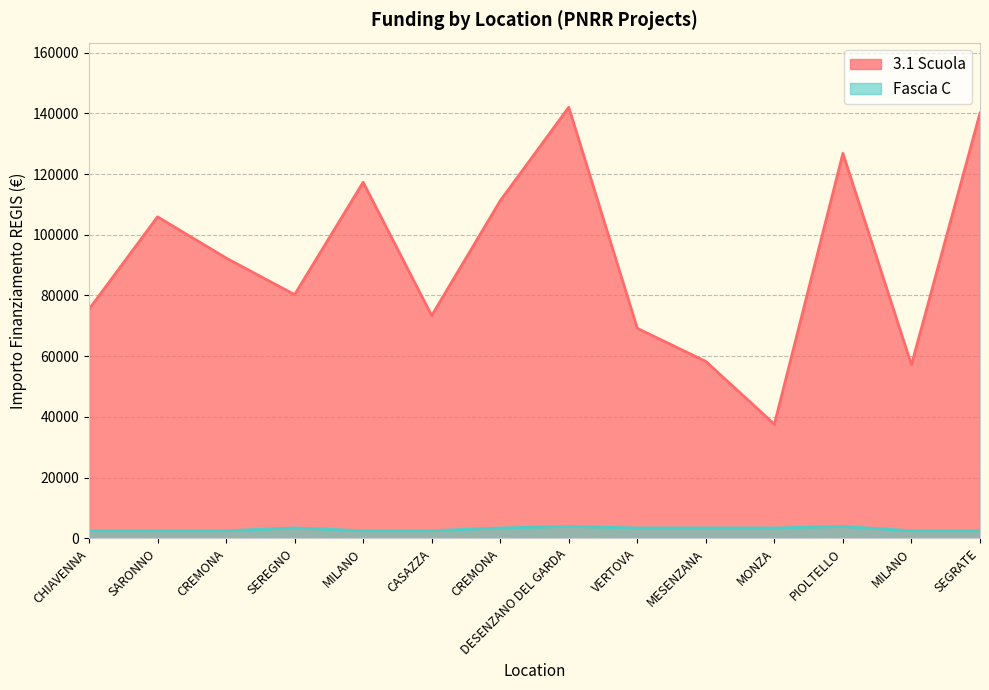

Which has a higher value, MESENZANA or SARONNO?

SARONNO